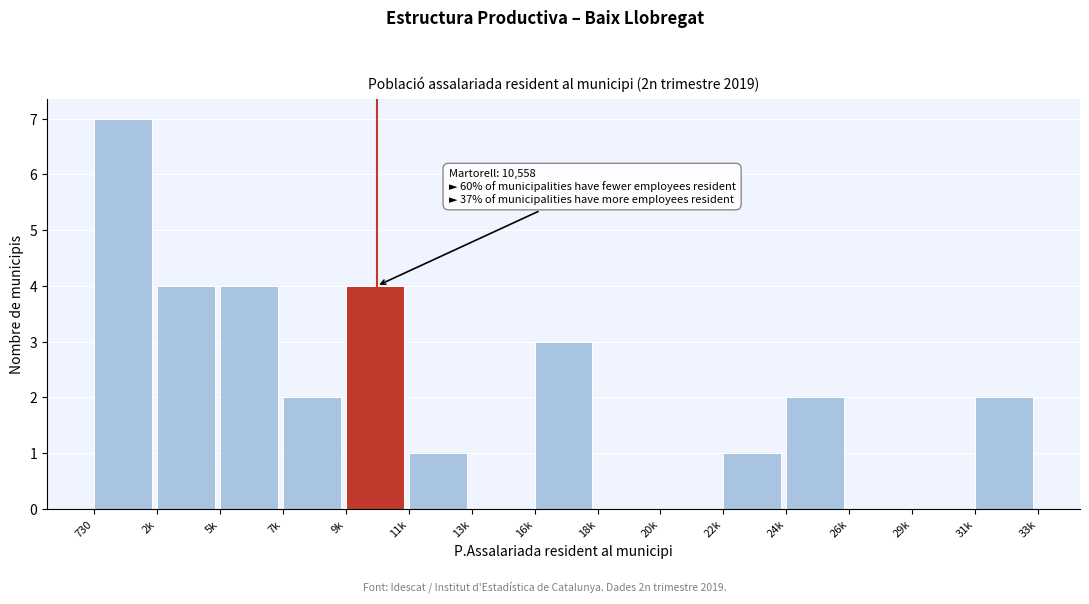

Reading right to left, list all the values displayed in this chart.

31k=2	29k=0	26k=0	24k=2	22k=1	20k=0	18k=0	16k=3	13k=0	11k=1	9k=4	7k=2	5k=4	2k=4	730=7